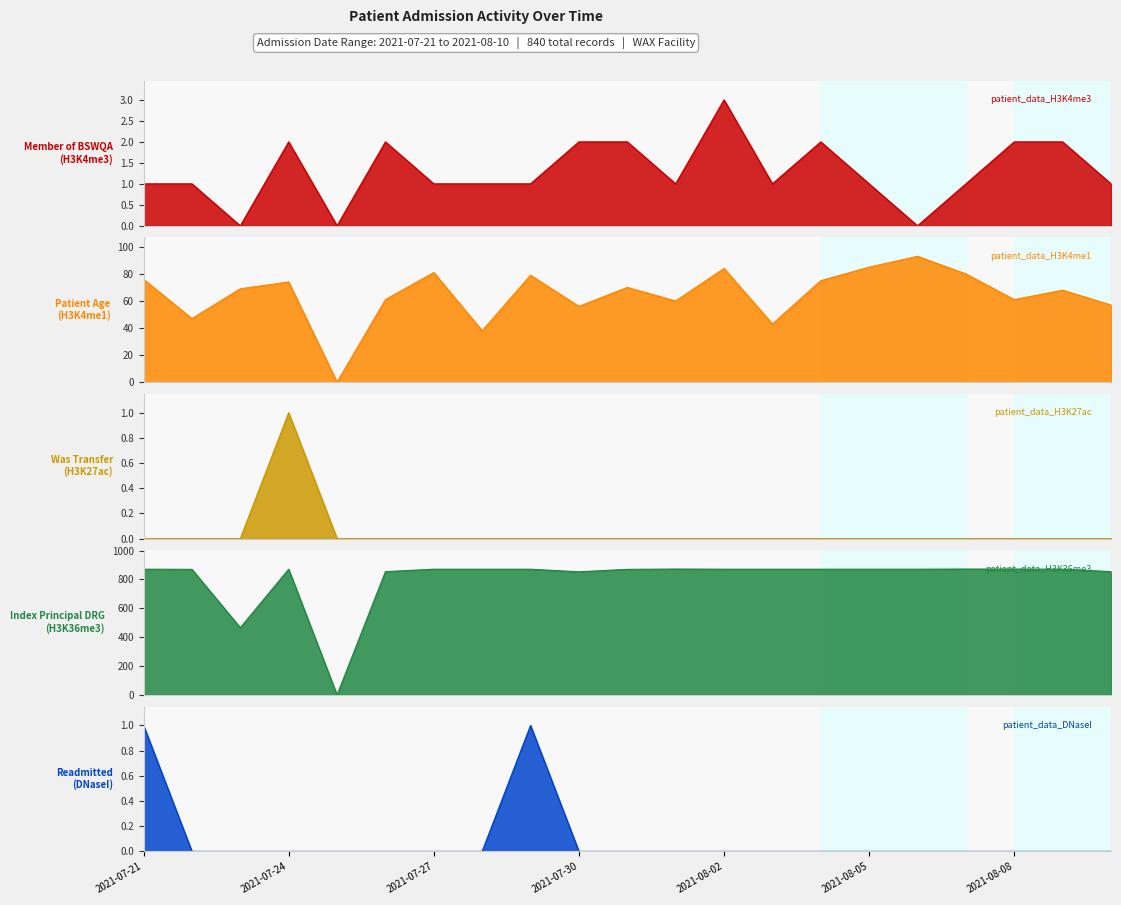

True or false: Was Transfer (H3K27ac) and Index Principal DRG (H3K36me3) intersect in this chart.

False